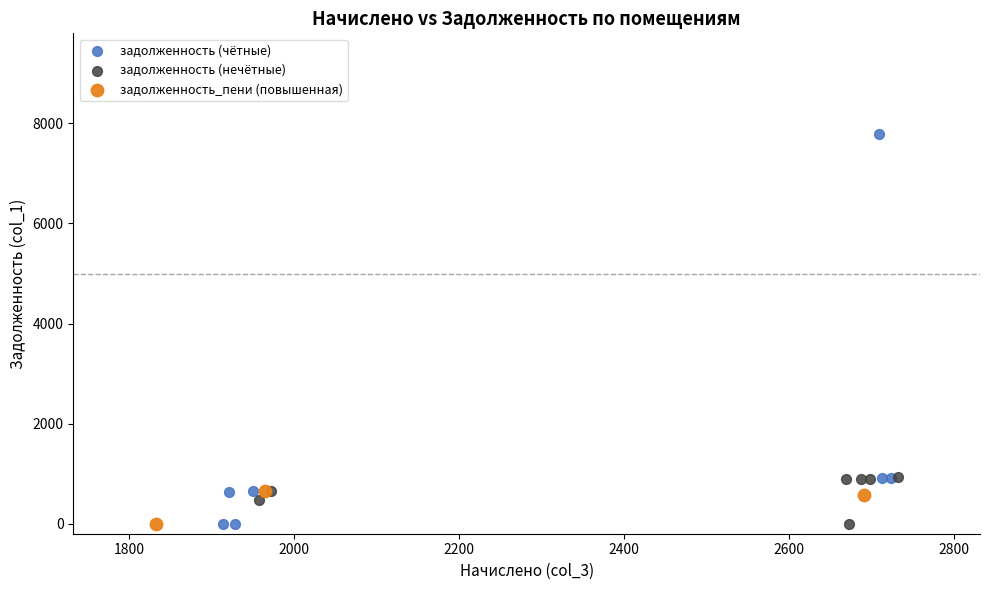

Which series has the largest Y range (max minus min)?

задолженность (чётные)